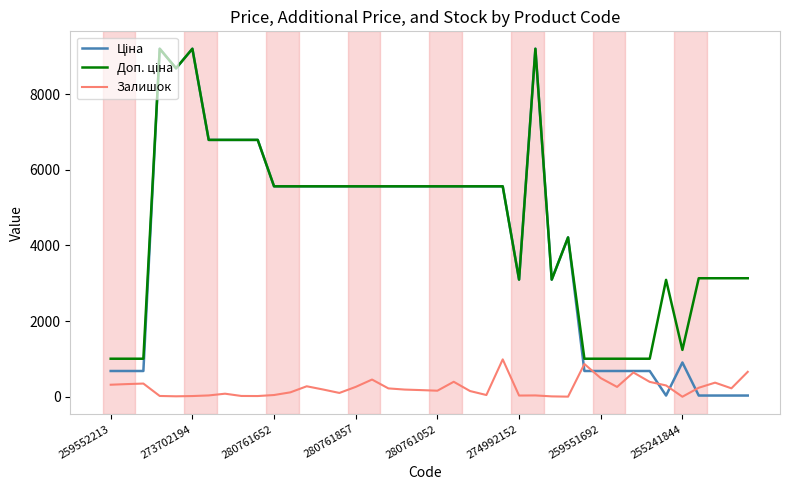

What is the maximum value shown in the chart?

9196.3